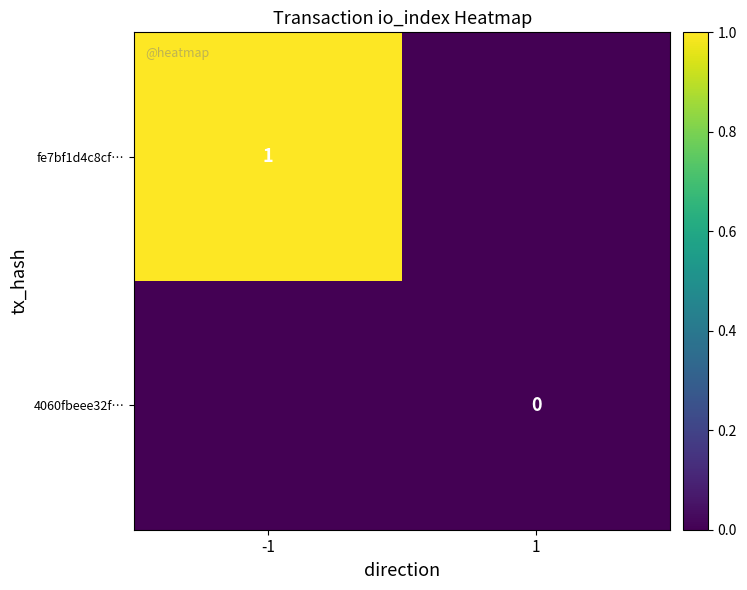

The value of fe7bf1d4c8cf… at -1 is 1. True or false?

True